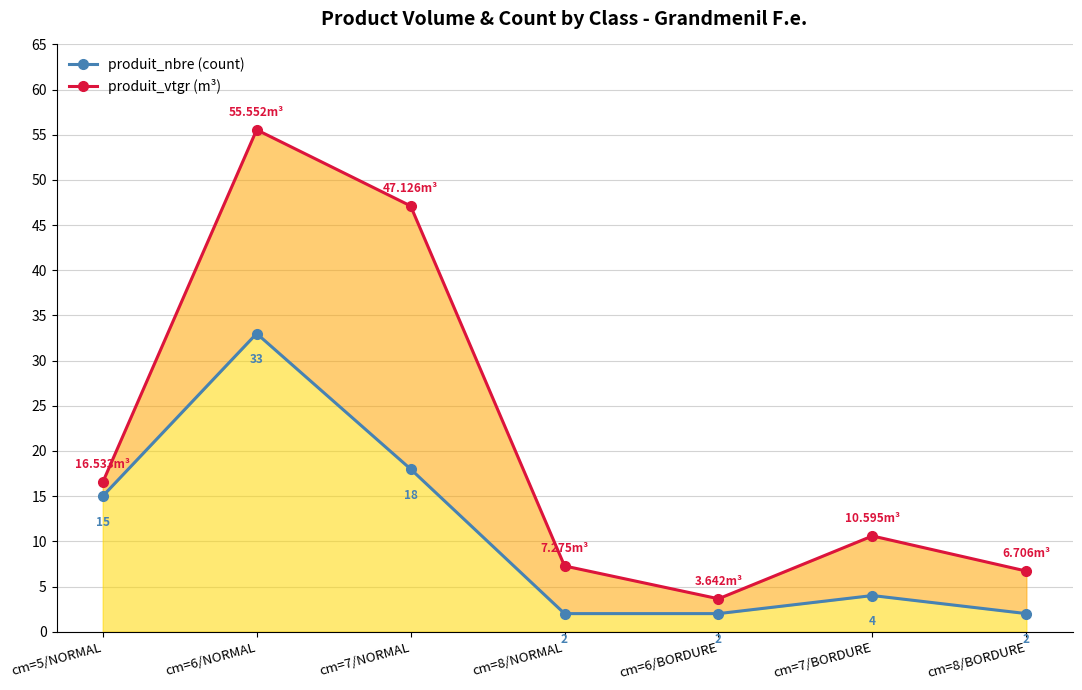

Where is the first local minimum for produit_vtgr?

cm=6/BORDURE